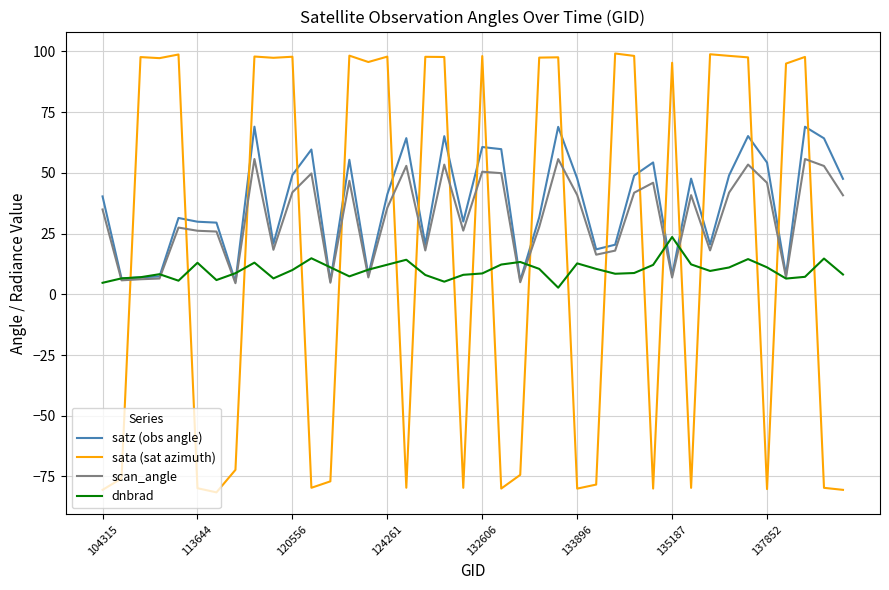

How many intersections are there between satz (obs angle) and sata (sat azimuth)?

20